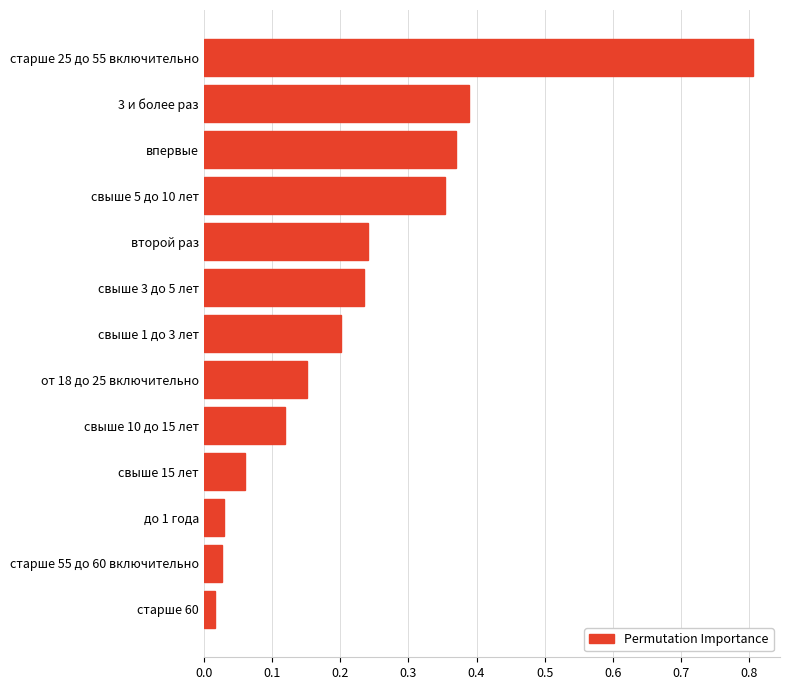

What is the difference between the maximum and minimum values?

0.8